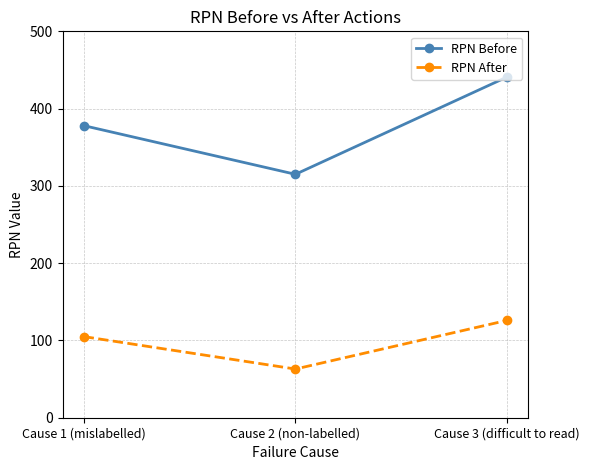

What is the spread (max minus min) of values at Cause 1 (mislabelled)?

273